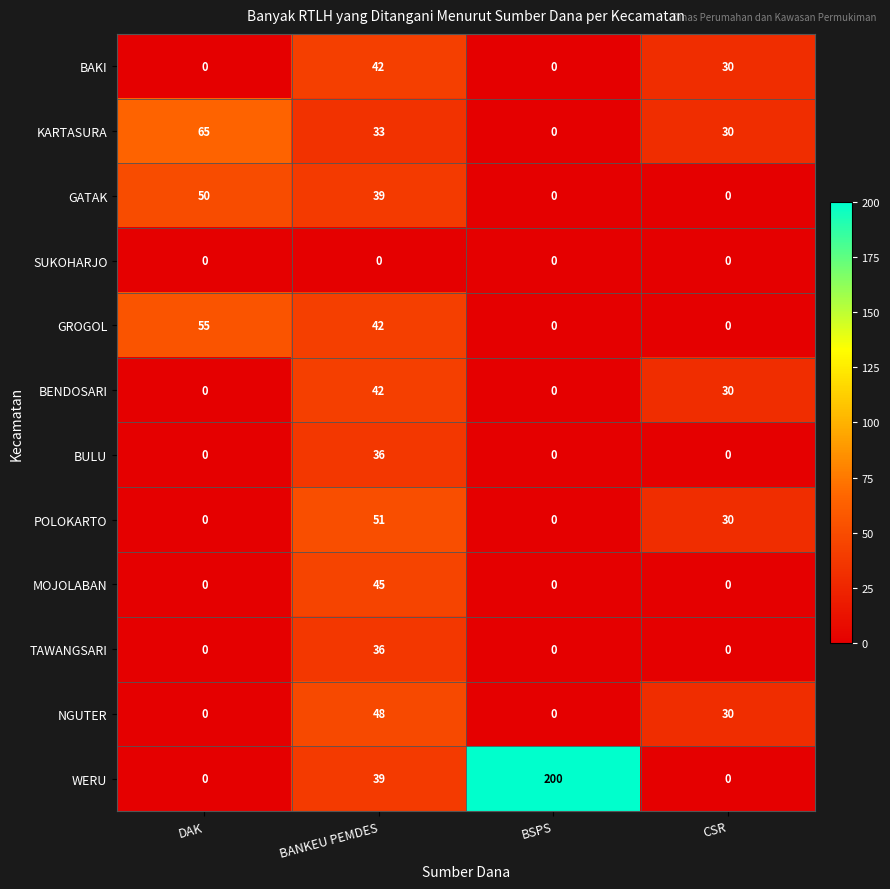

Is it true that BAKI equals 16 at DAK?

False